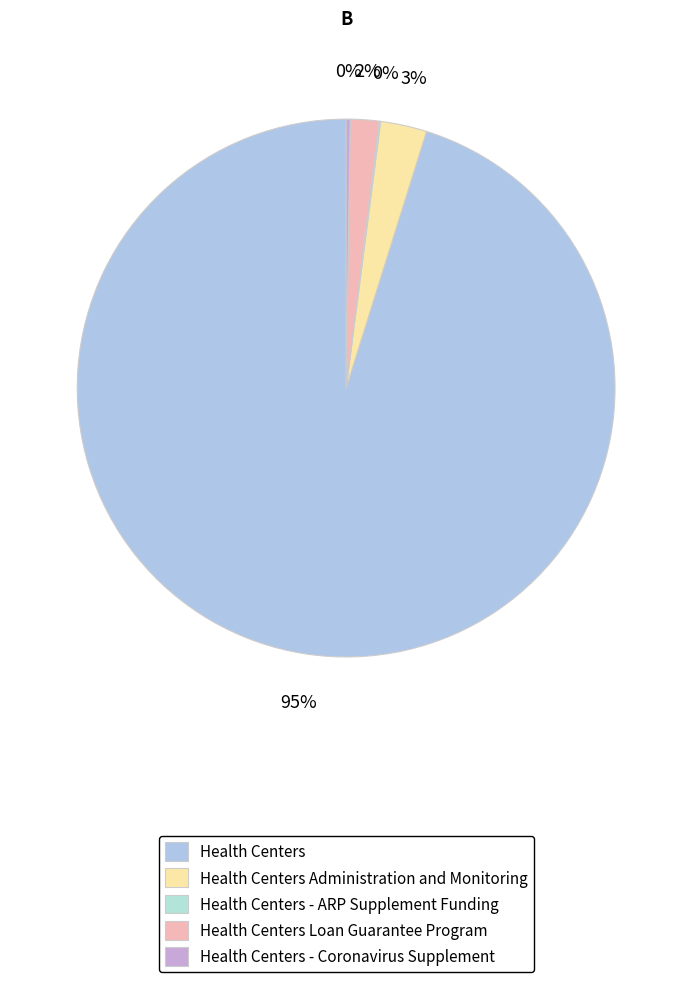

How much of the chart is everything except Health Centers Loan Guarantee Program?

98.3%